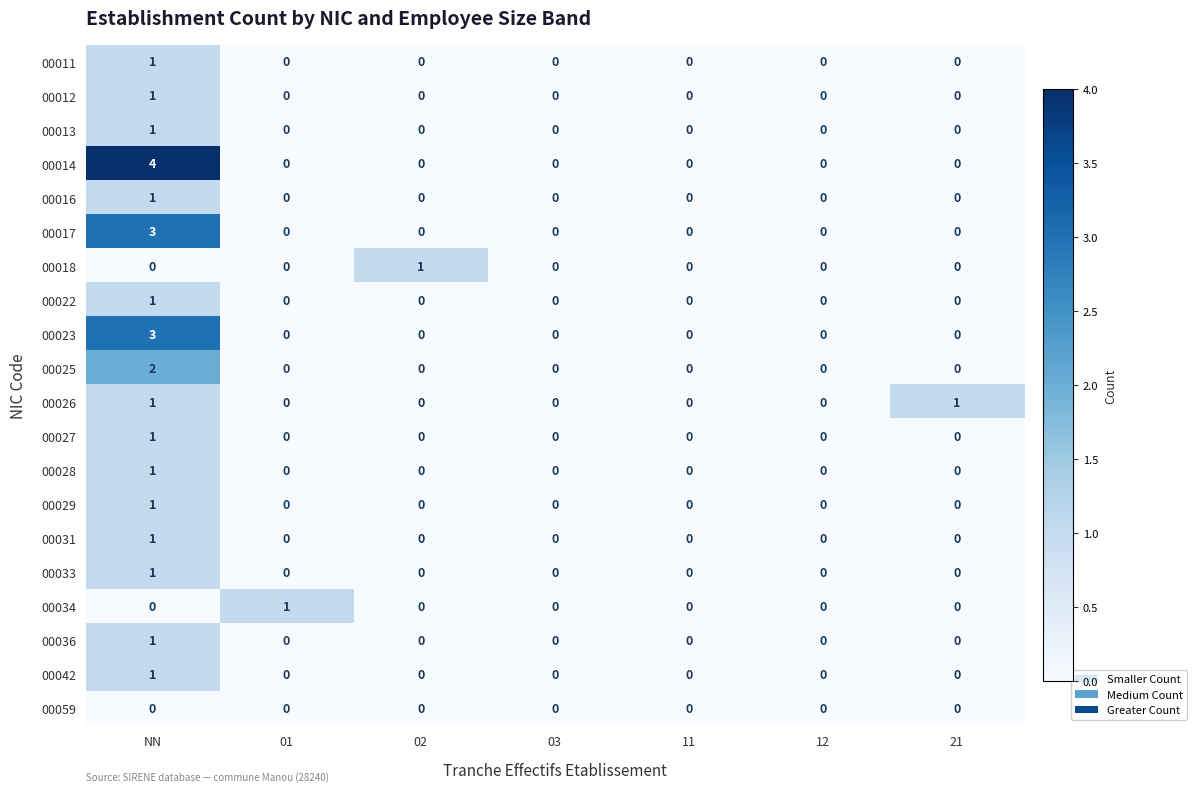

How many 00011 values are between 0 and 1?

7